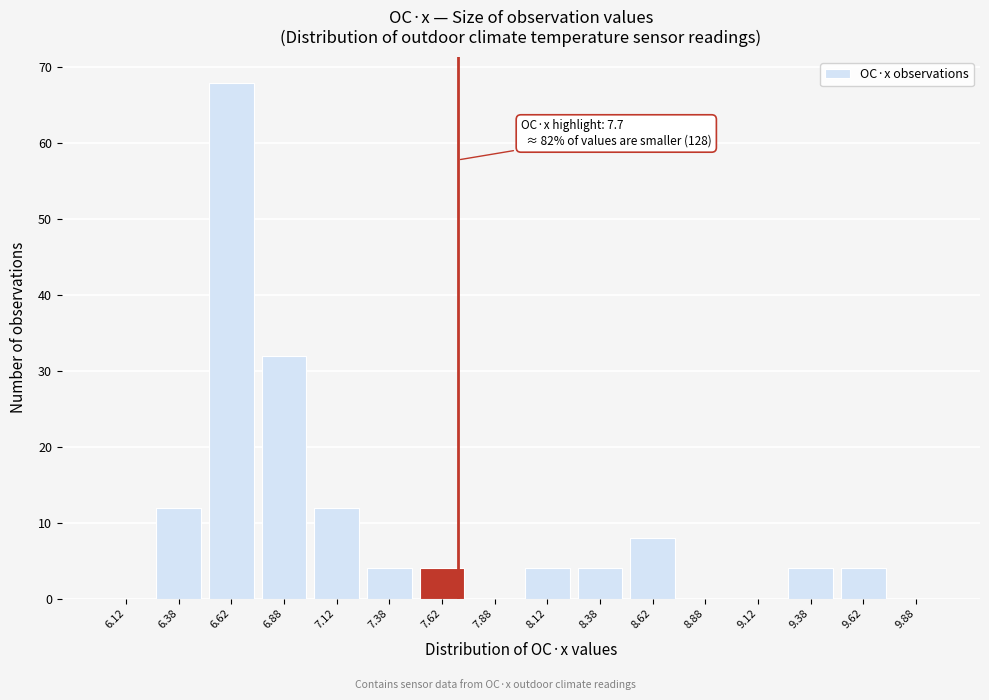

Which range on the x-axis has the tallest bar?

6.50 to 6.75